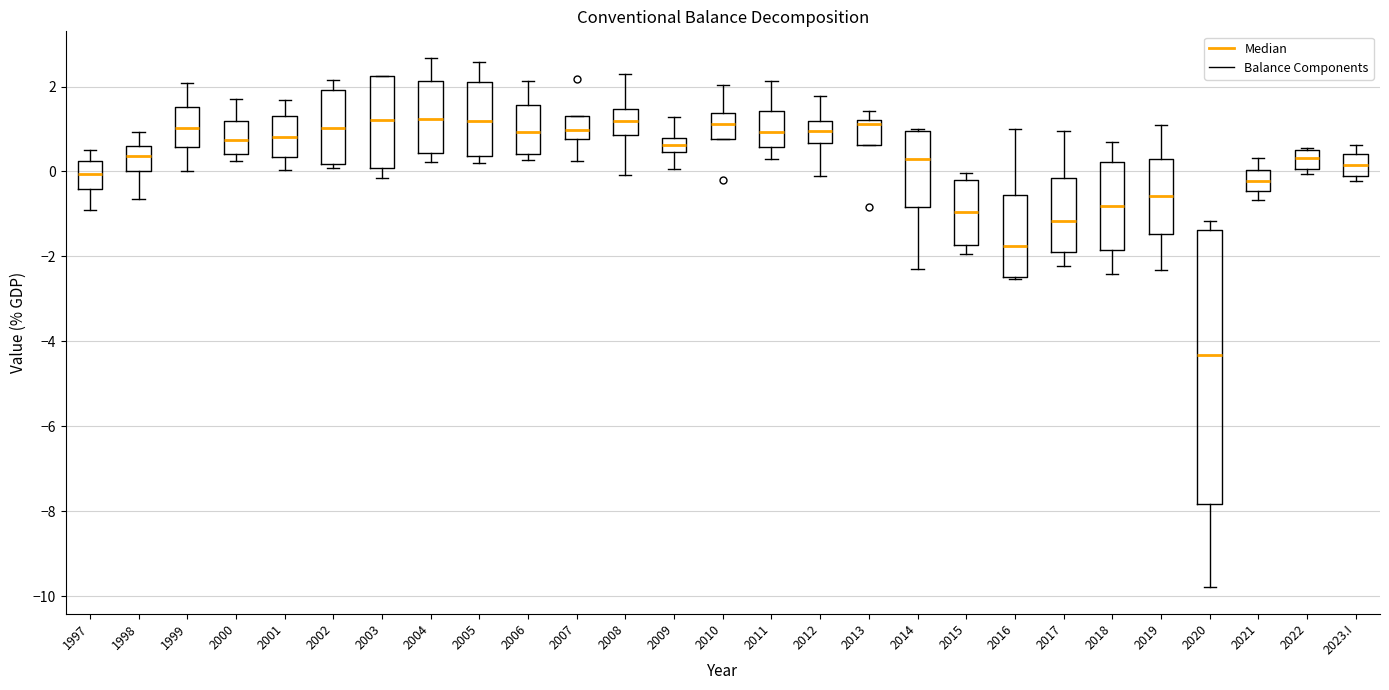

Which box is the tallest, from its lower edge to its upper edge?

2020